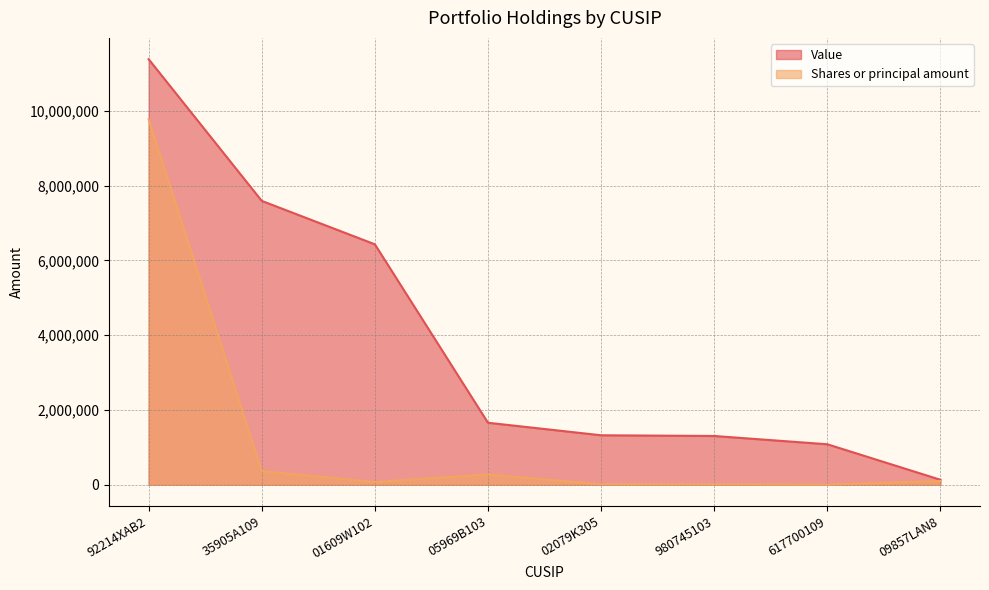

Reading left to right, extract all data points from this chart.

Value: 92214XAB2=11382010	35905A109=7592000	01609W102=6430570	05969B103=1658250	02079K305=1323450	980745103=1304235	617700109=1082950	09857LAN8=133190
Shares or principal amount: 92214XAB2=9775000	35905A109=365000	01609W102=73000	05969B103=275000	02079K305=15000	980745103=13500	617700109=5000	09857LAN8=100000